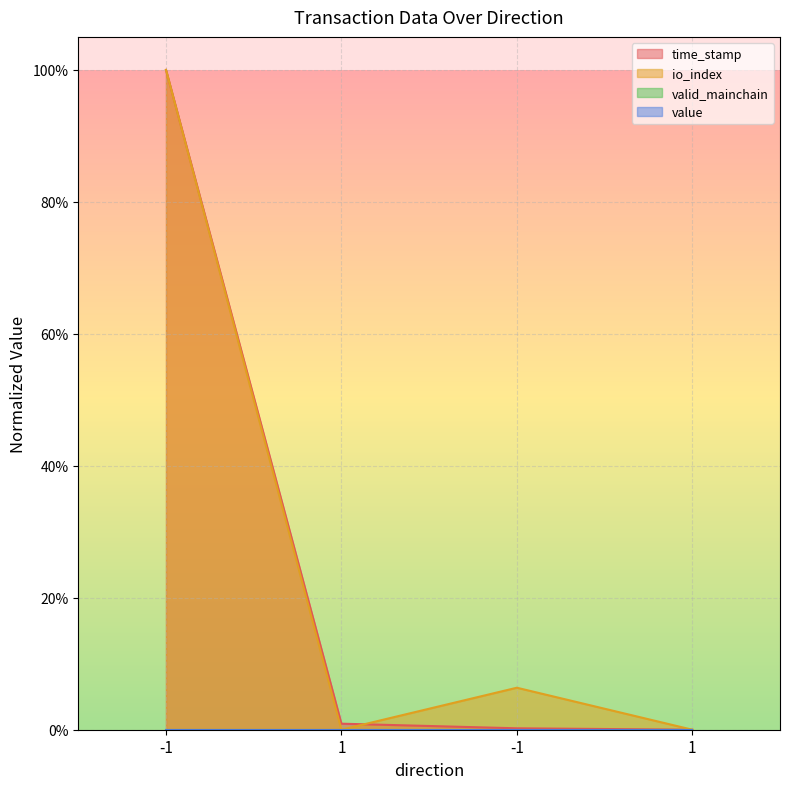

How many lines are shown in the chart?

2